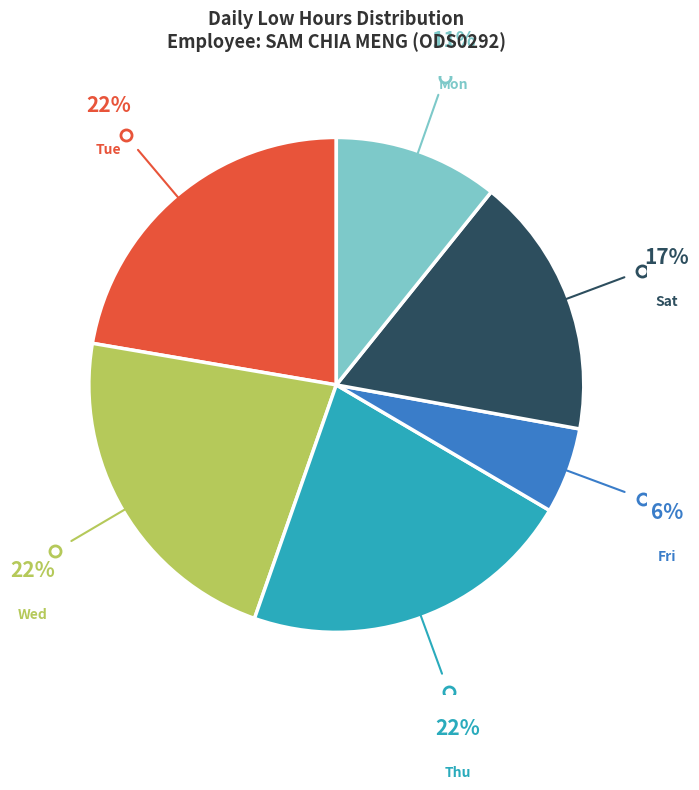

Does any single category account for the majority?

No